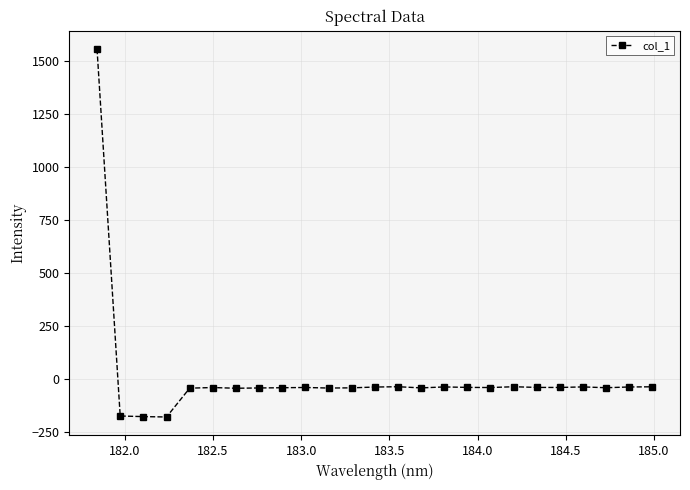

What is the value of the 8th point from the left?

-42.7